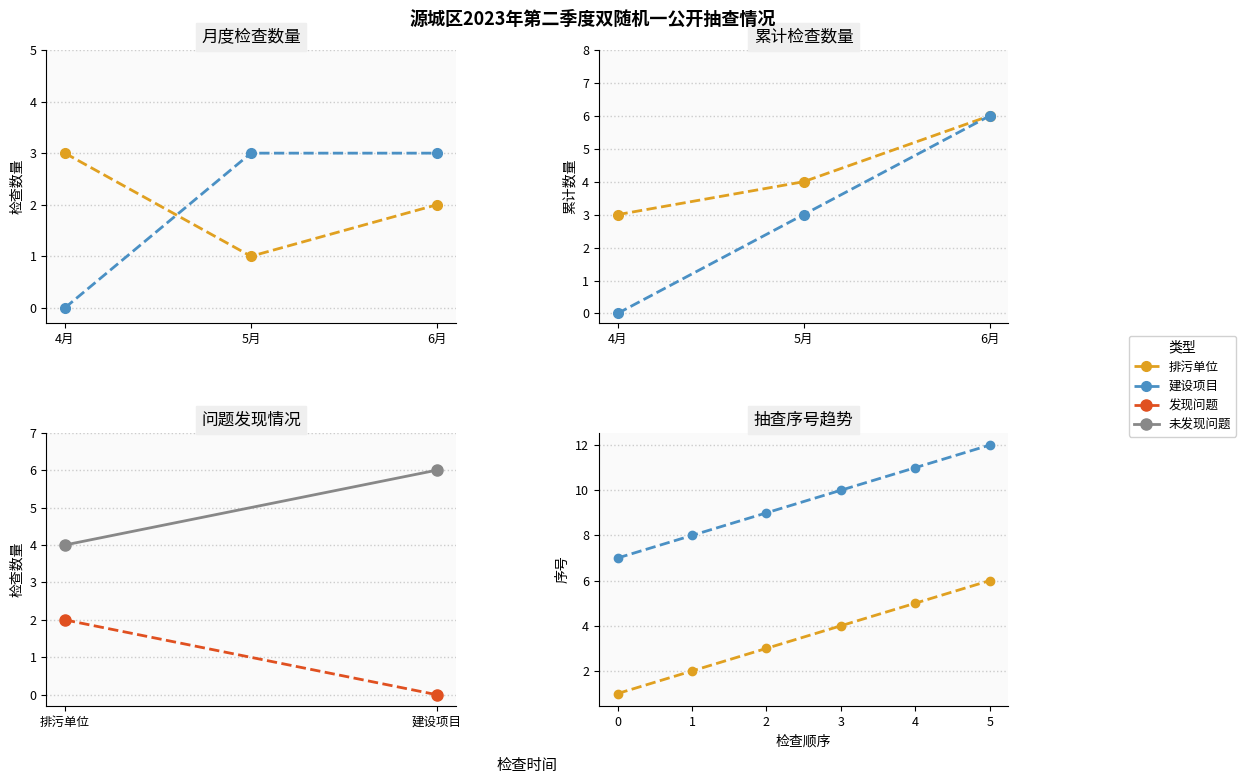

What is the maximum value for 建设项目?

12